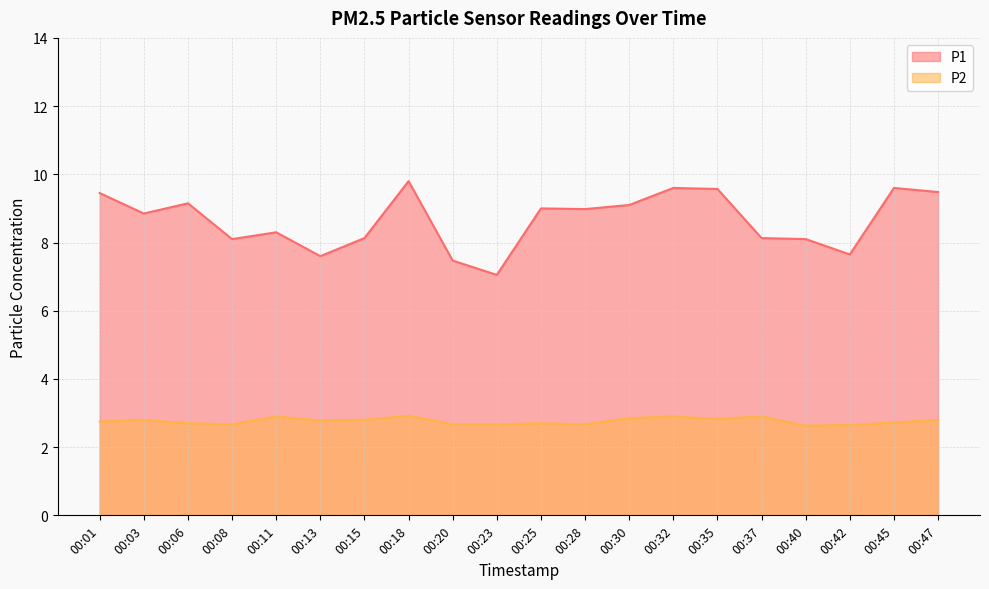

Reading left to right, what are all the values shown in this chart?

P1: 9.4	8.8	9.2	8.1	8.3	7.6	8.1	9.8	7.5	7.0	9.0	9.0	9.1	9.6	9.6	8.1	8.1	7.7	9.6	9.5
P2: 2.8	2.8	2.7	2.7	2.9	2.8	2.8	2.9	2.7	2.7	2.7	2.7	2.9	2.9	2.8	2.9	2.6	2.6	2.7	2.8